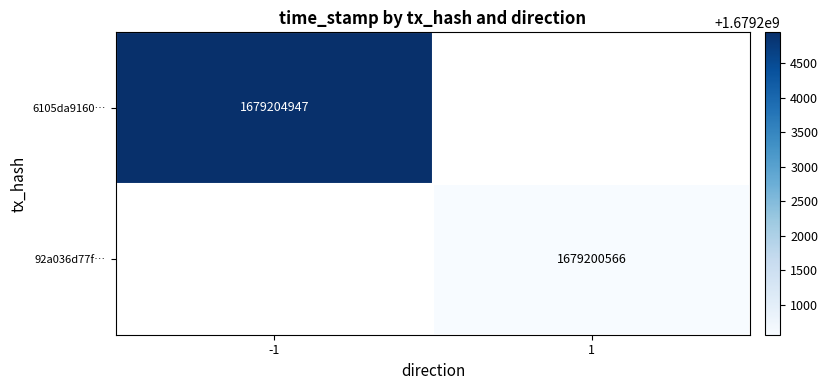

The value of 92a036d77f… at 1 is 2849972208. True or false?

False